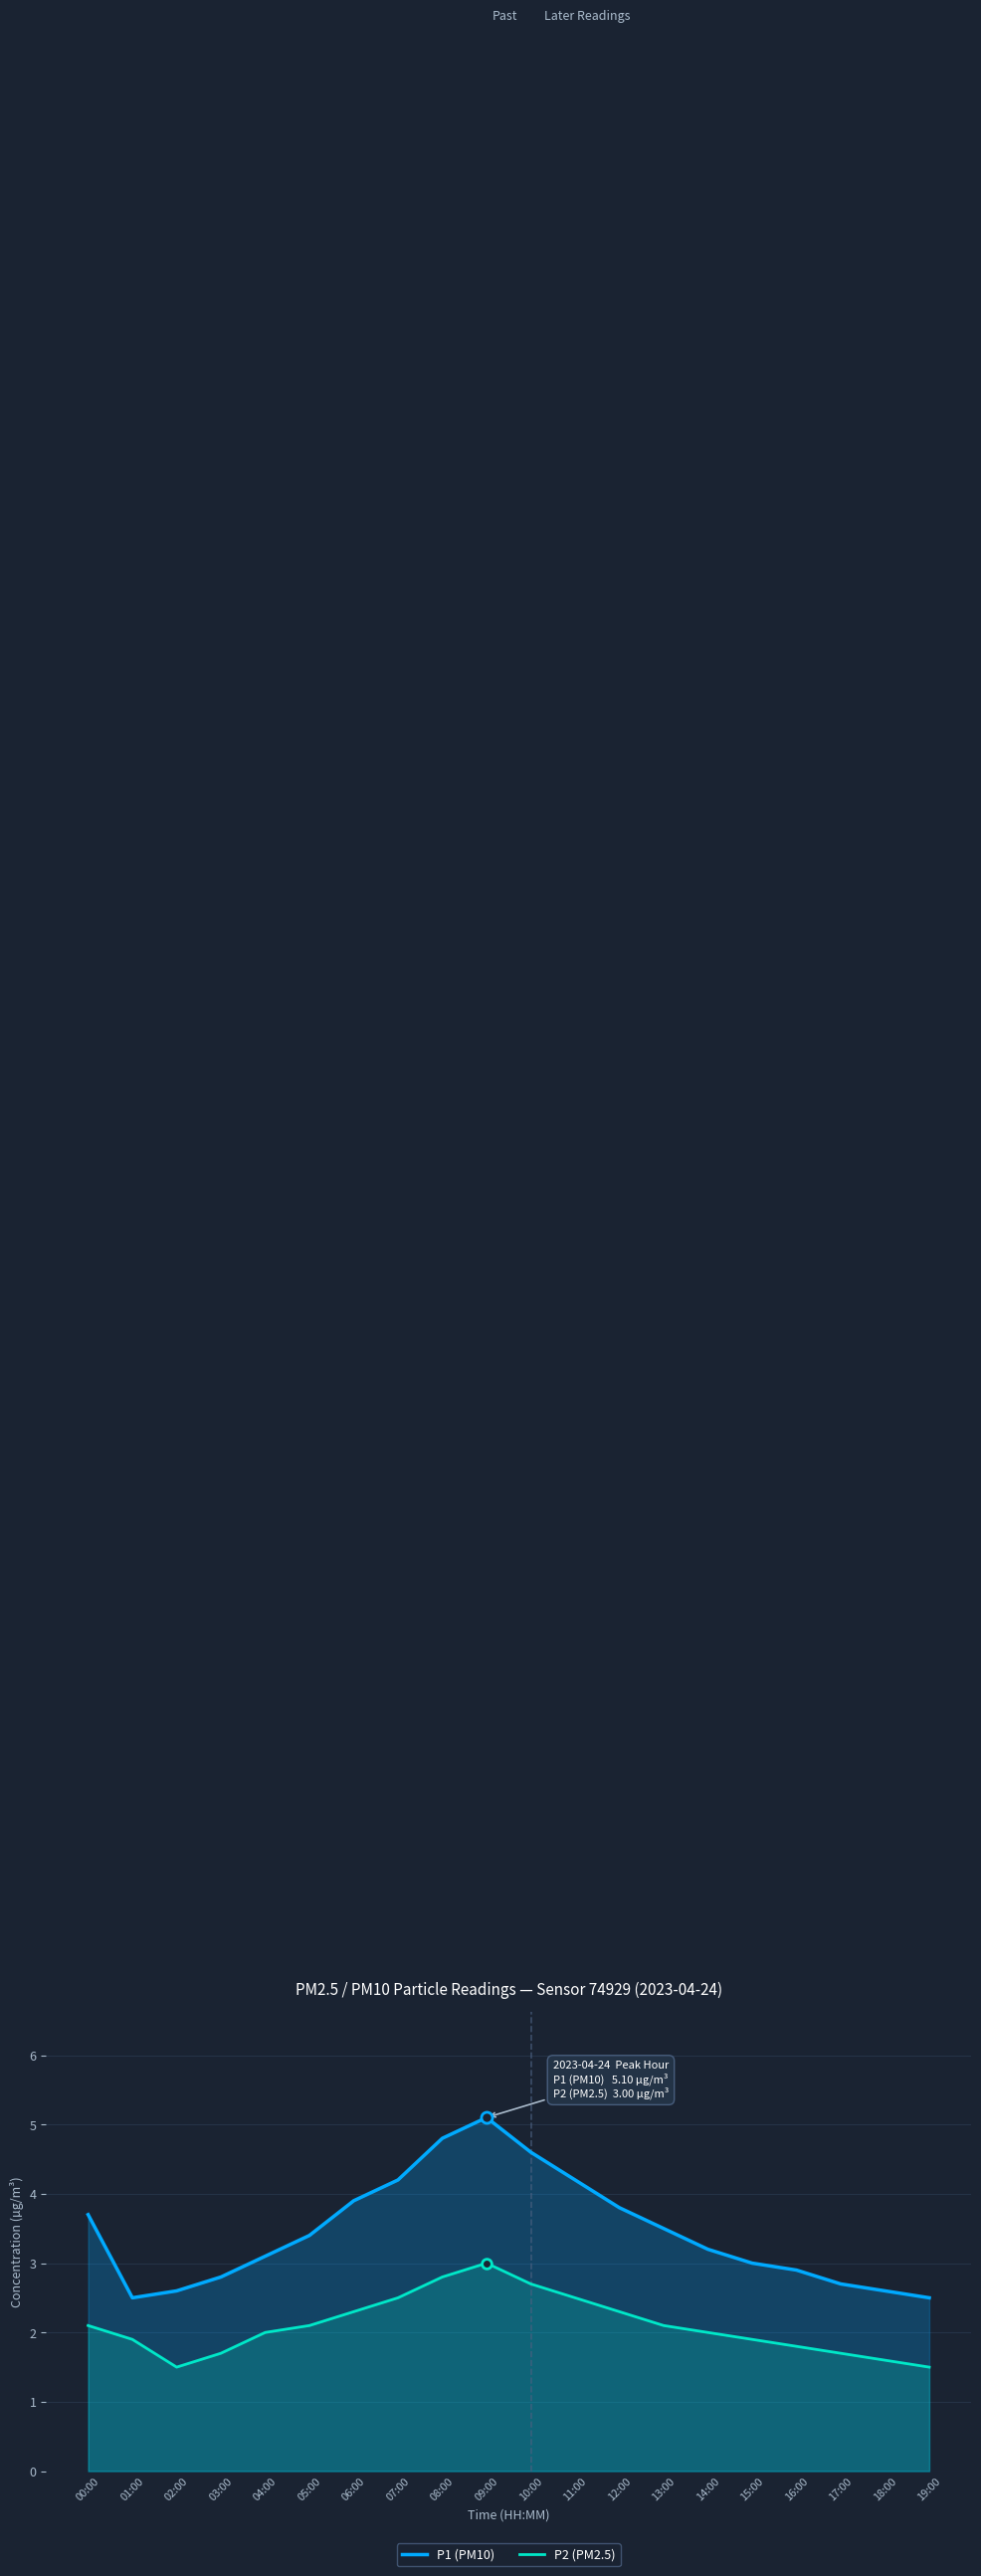

What is the label of the 15th point from the left?

14:00